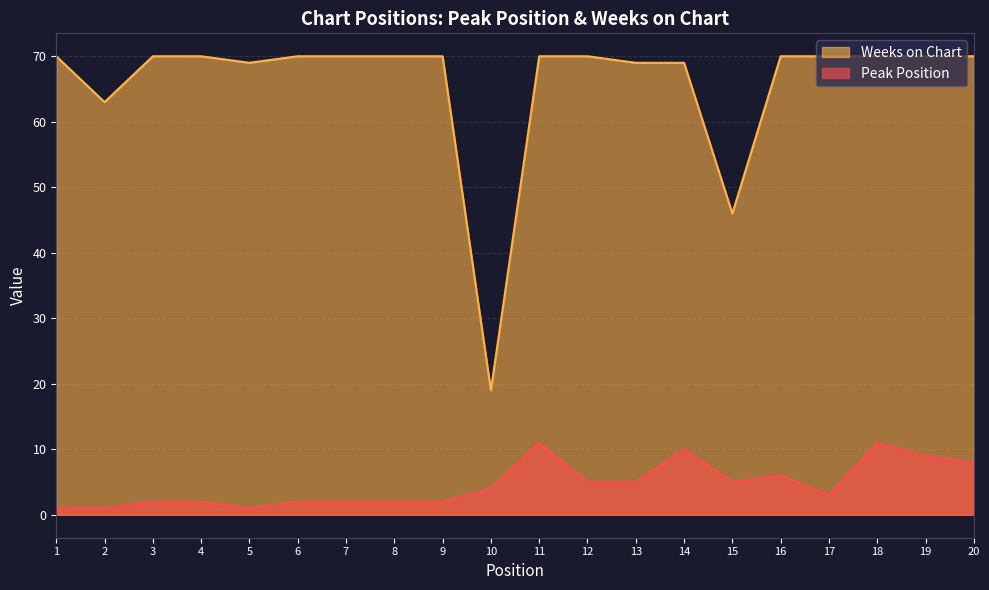

What is the minimum value for Peak Position?

1